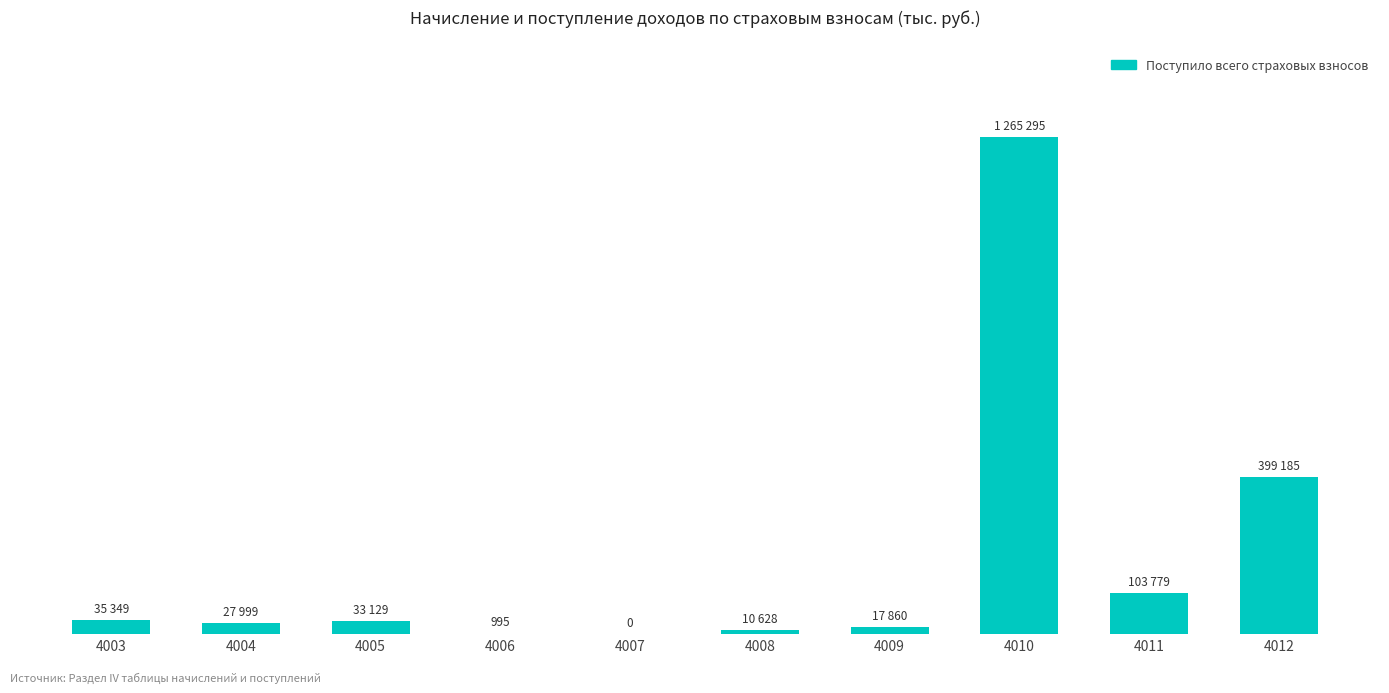

Are the bars horizontal?

No